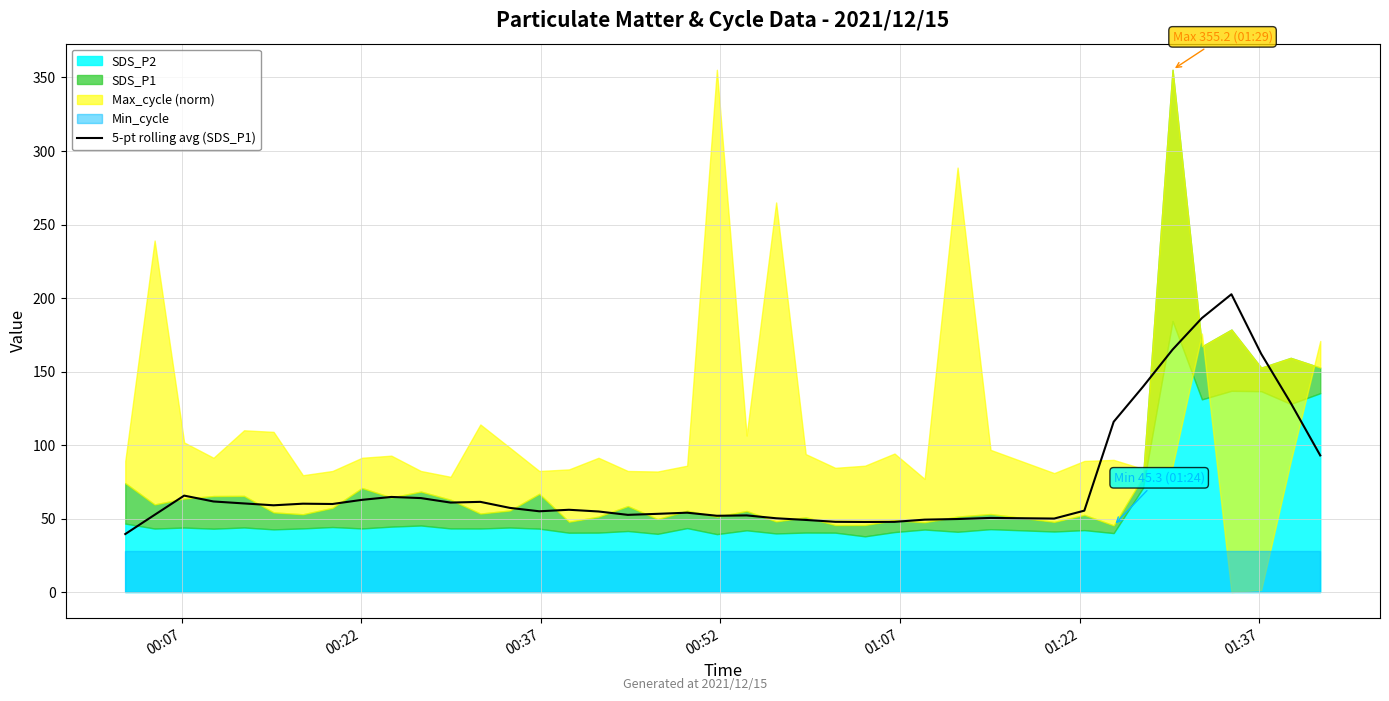

What is the minimum value for 5-pt rolling avg (SDS_P1)?

39.5